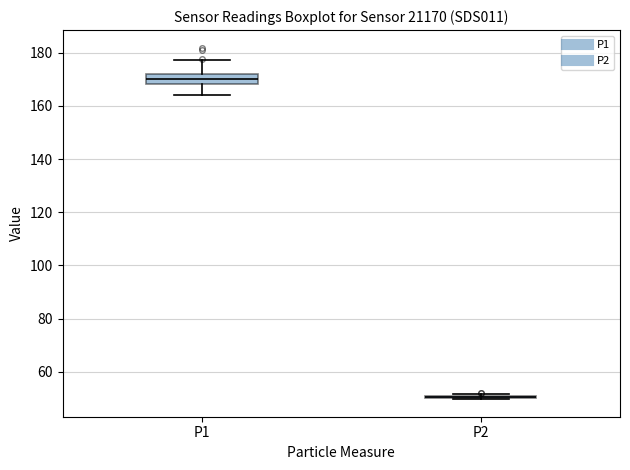

Reading left to right, transcribe this box plot: for each box, give where its median line is, the range the box spans, and where its two whiskers end, as read against the y-axis. The values are not printed on the chart, so give them approximately, as read against the axis.

P1: median 170, box 168 to 172, whiskers 164 to 178
P2: box collapsed to a line at 50, whiskers 50 to 52